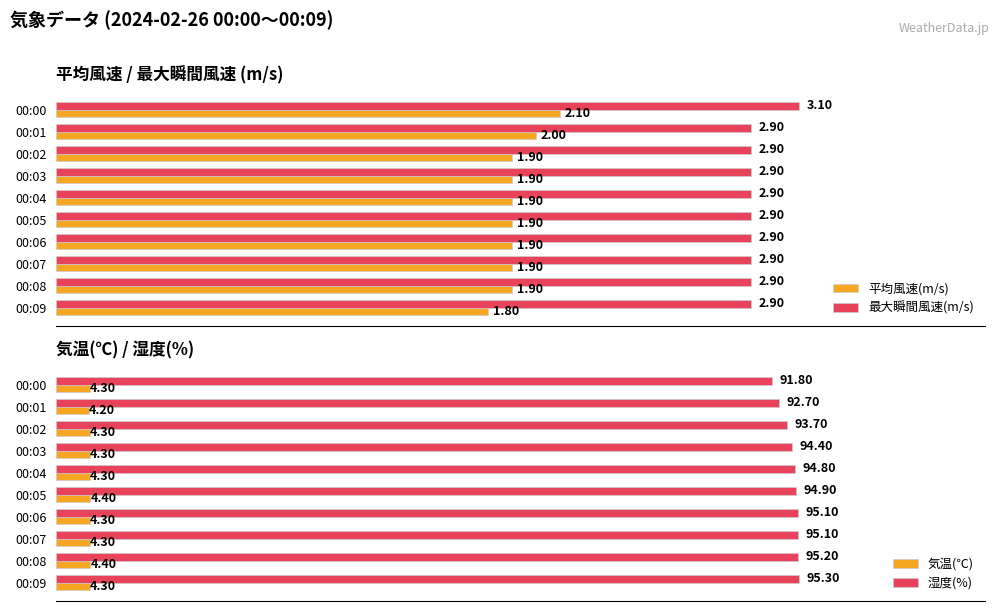

Is the value of 最大瞬間風速(m/s) at 00:04 greater than the value of 平均風速(m/s) at 00:04?

Yes